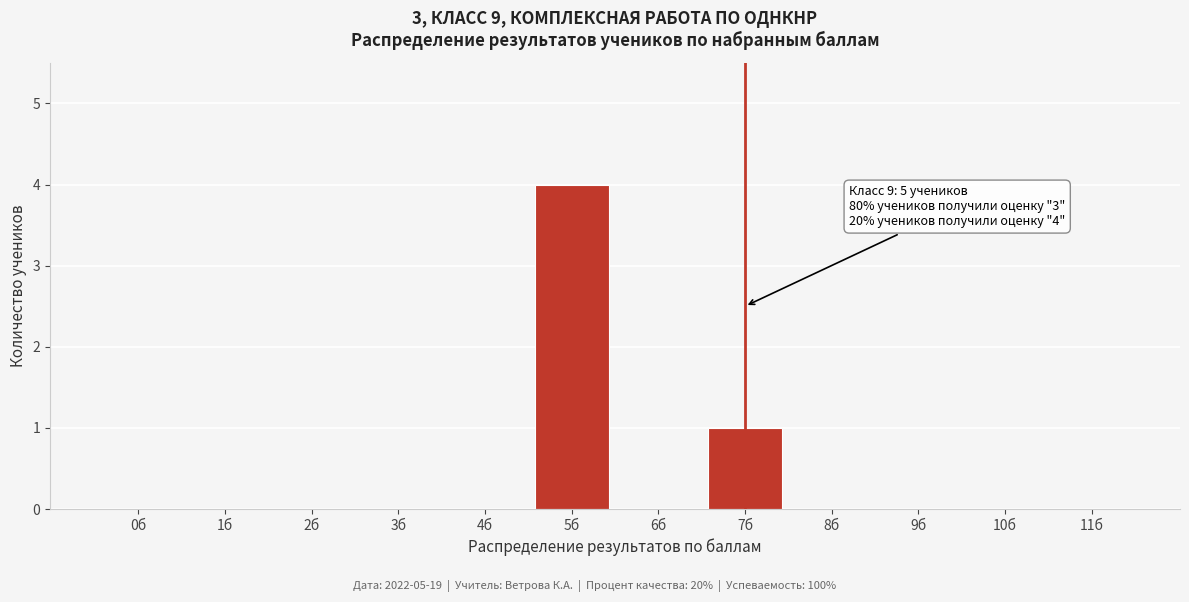

Reading left to right, what are all the values shown in this chart?

0б=0	1б=0	2б=0	3б=0	4б=0	5б=4	6б=0	7б=1	8б=0	9б=0	10б=0	11б=0